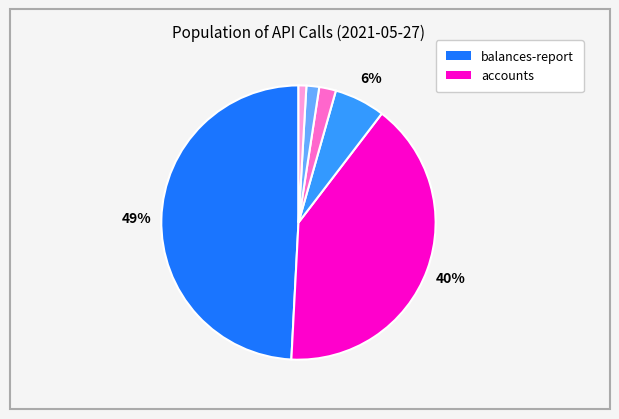

To the nearest percent, what is the average slice percentage?

17%